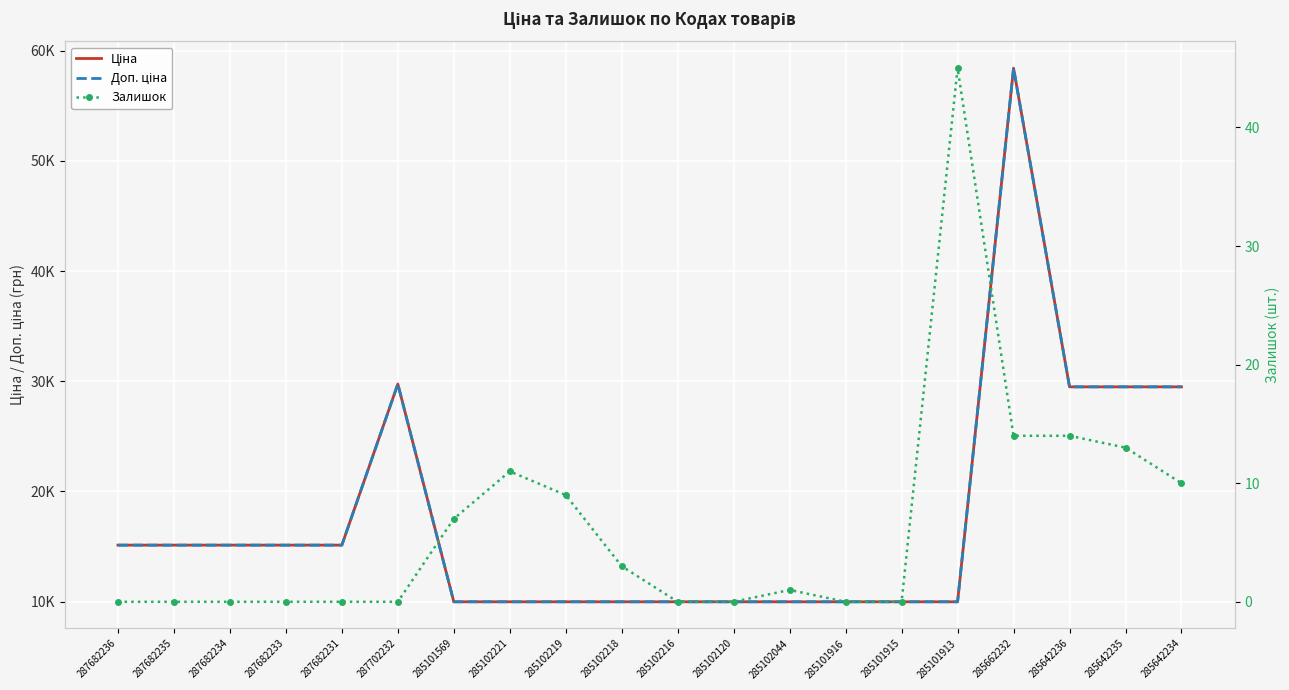

Where is the first local maximum for Ціна?

287702232